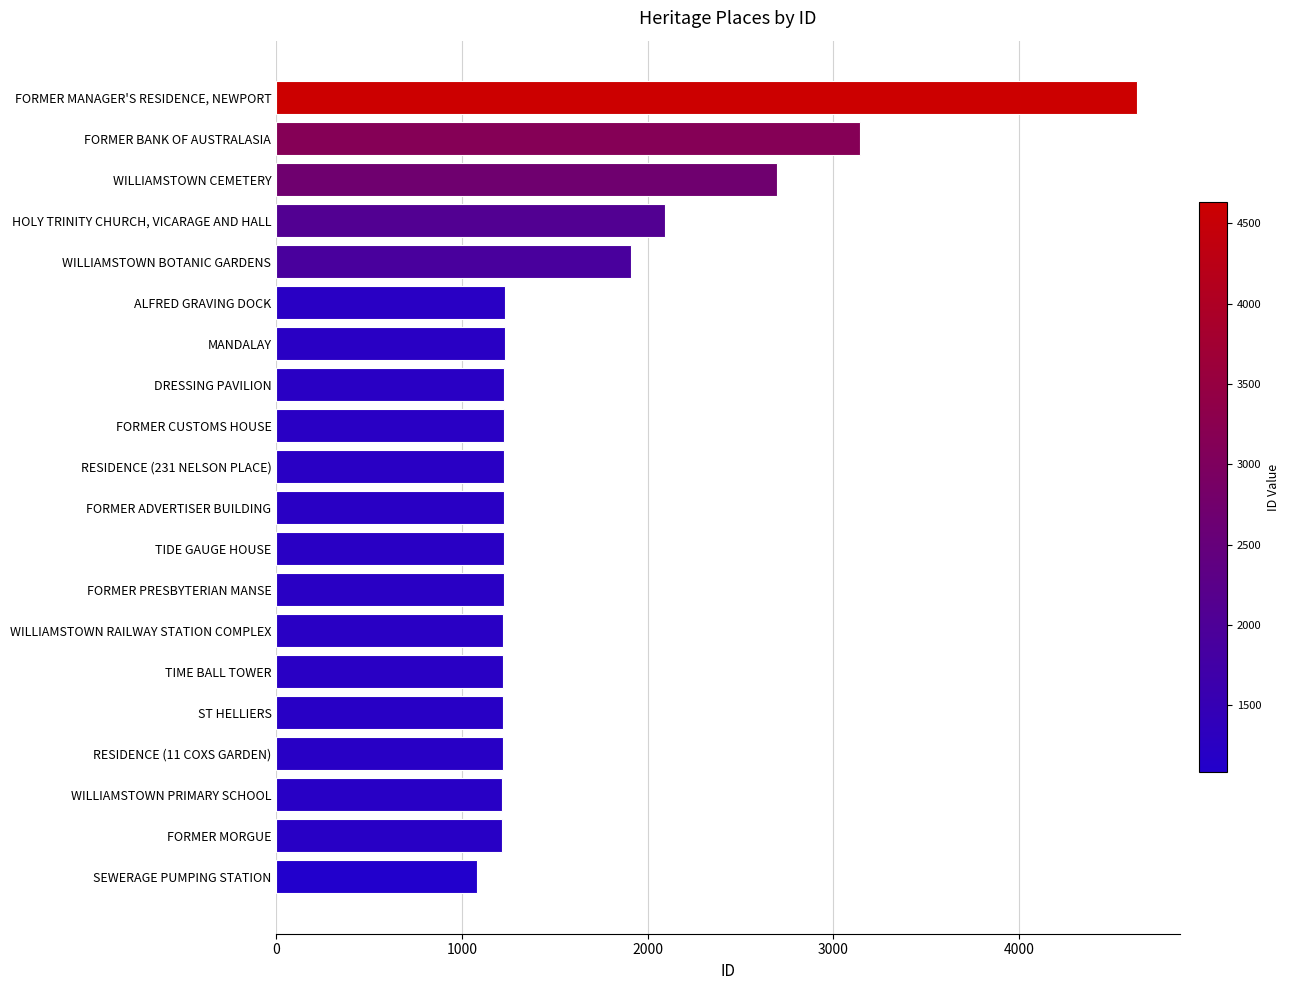

What is the sum of all values?

32697